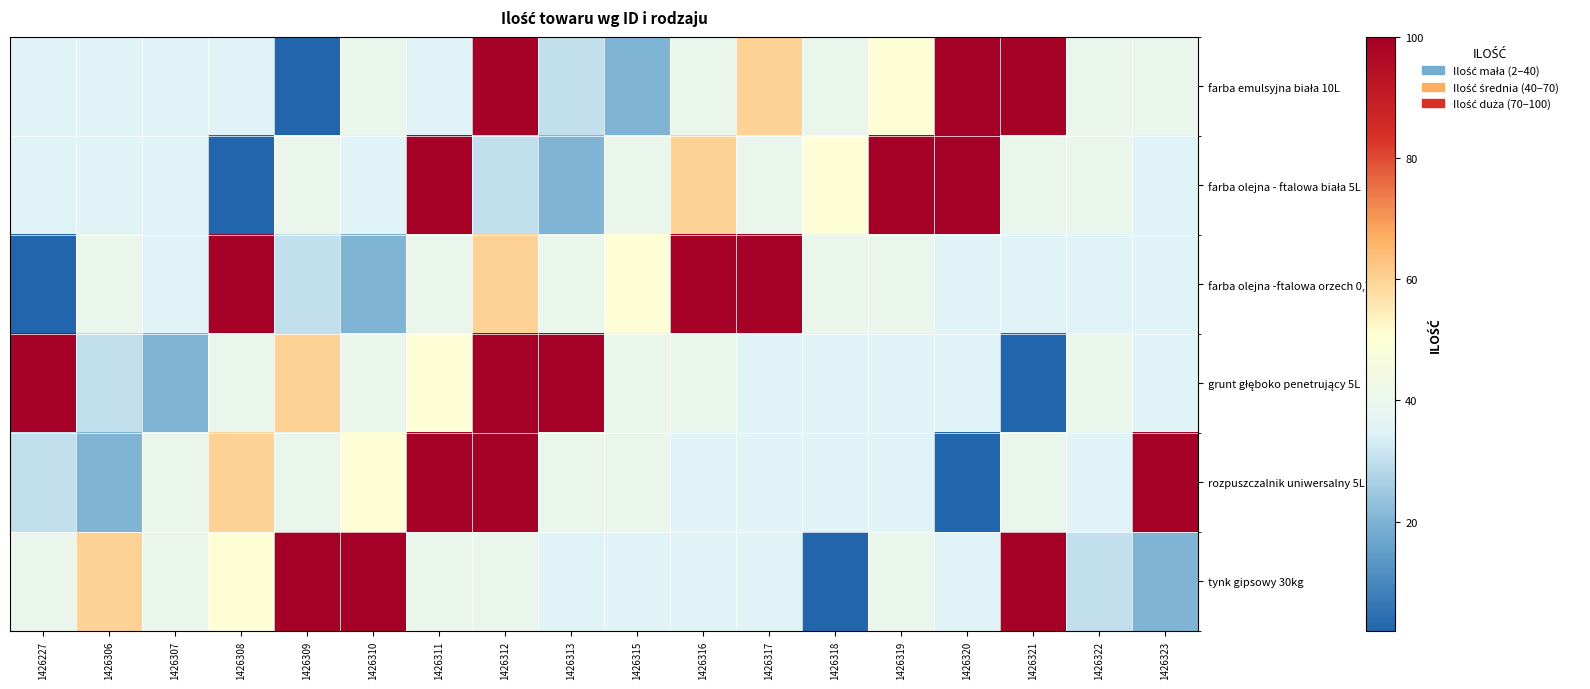

Rank the series at 1426310 from highest to lowest value.

tynk gipsowy 30kg, rozpuszczalnik uniwersalny 5L, farba emulsyjna biała 10L, grunt głęboko penetrujący 5L, farba olejna - ftalowa biała 5L, farba olejna -ftalowa orzech 0,7L